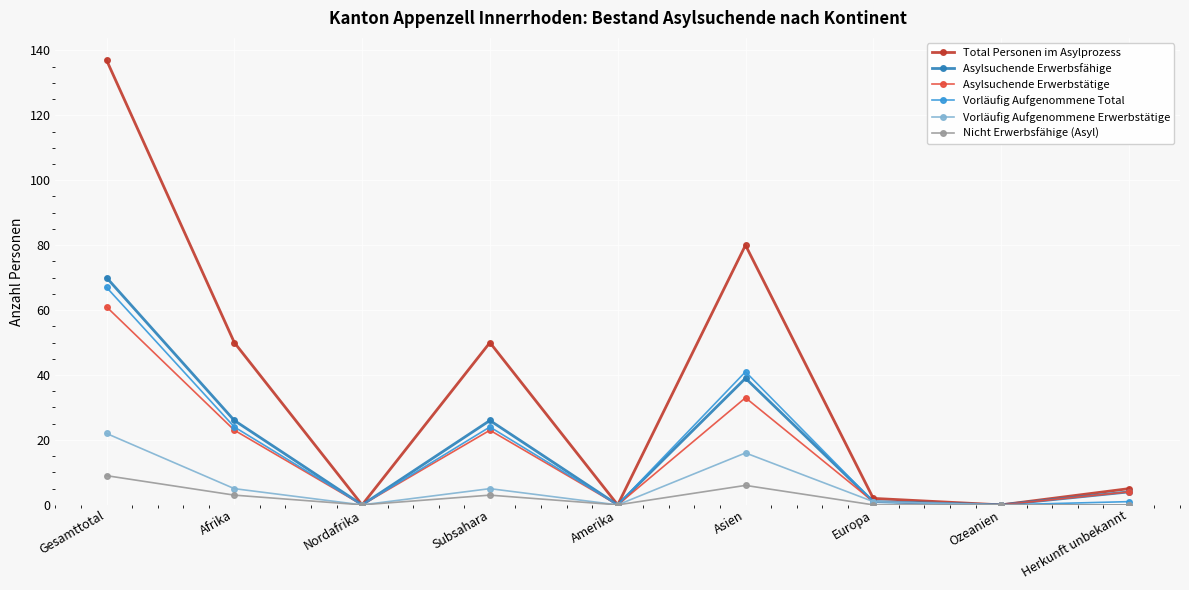

At which label is Asylsuchende Erwerbsfähige closest to 35?

Asien